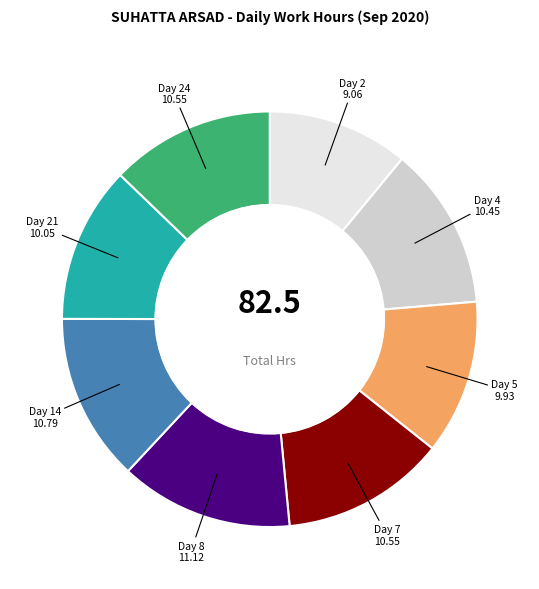

Is there any slice that represents more than half of the pie?

No